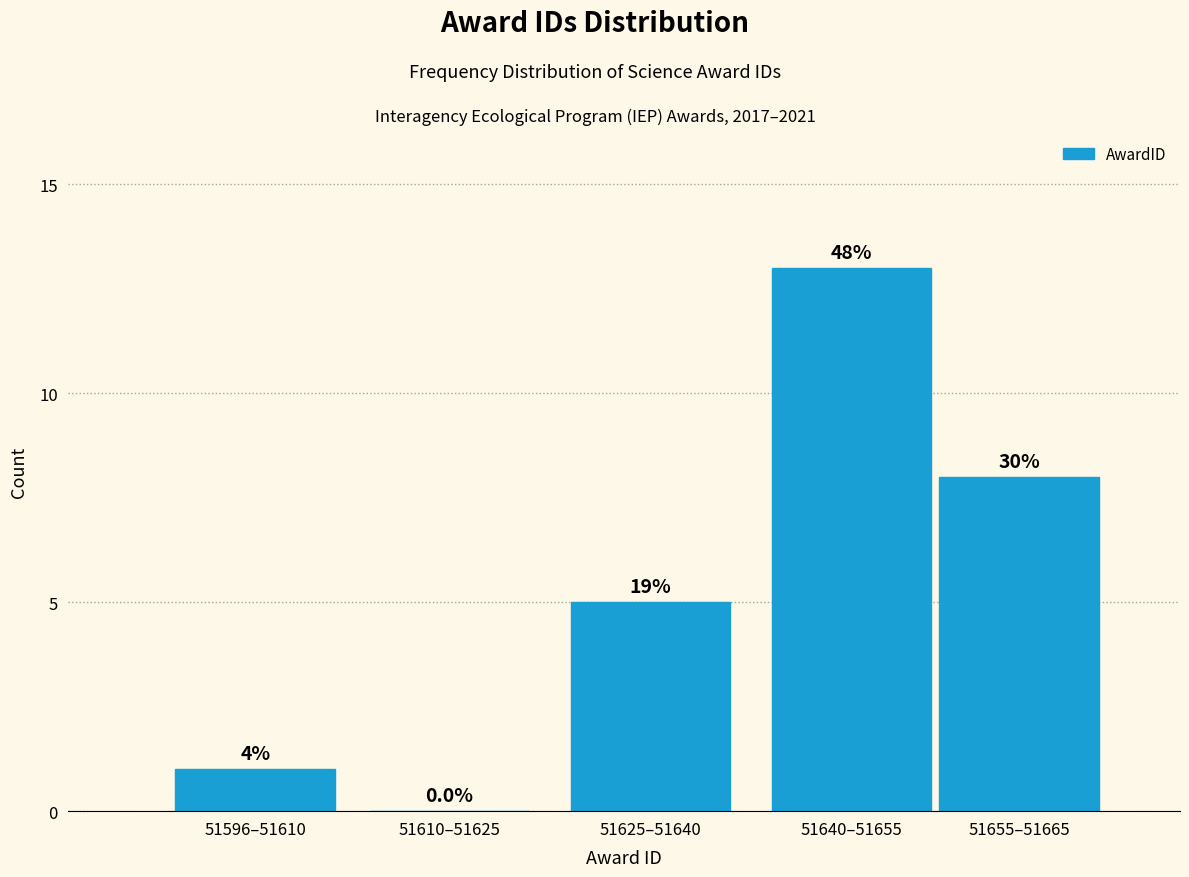

Are the bars horizontal?

No